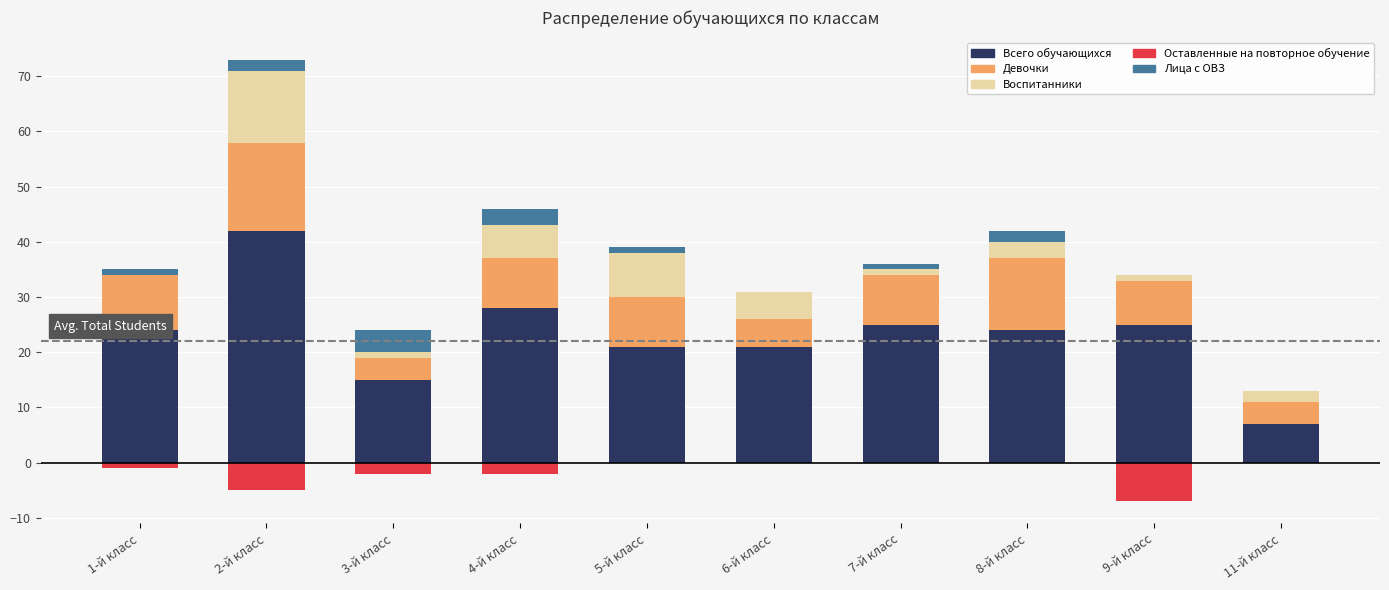

Count the Оставленные на повторное обучение values in the range -2 to 0.

8